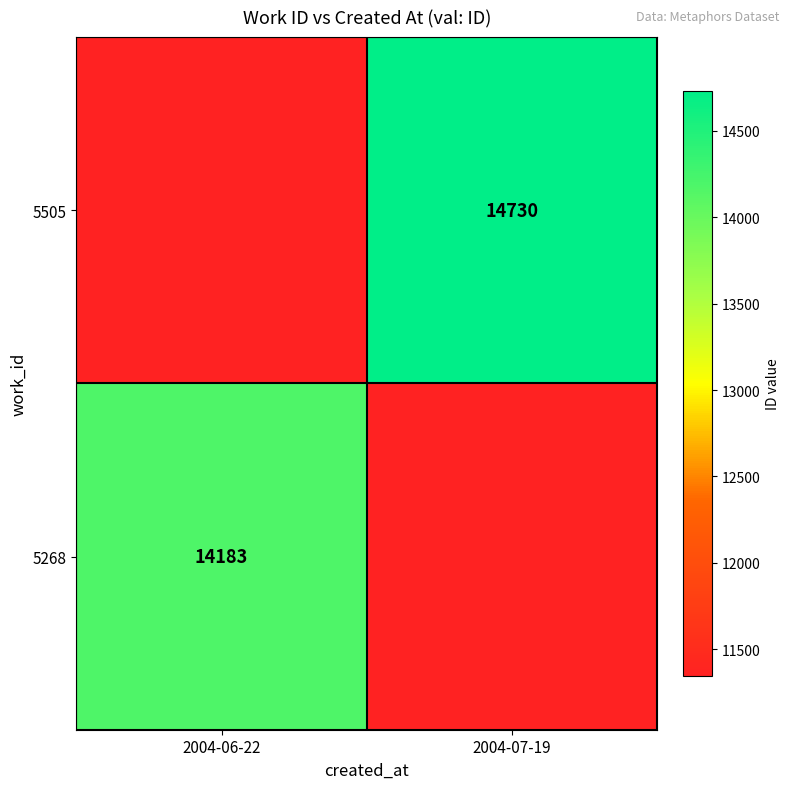

Is the value of 5505 at 2004-07-19 greater than the value of 5268 at 2004-06-22?

Yes